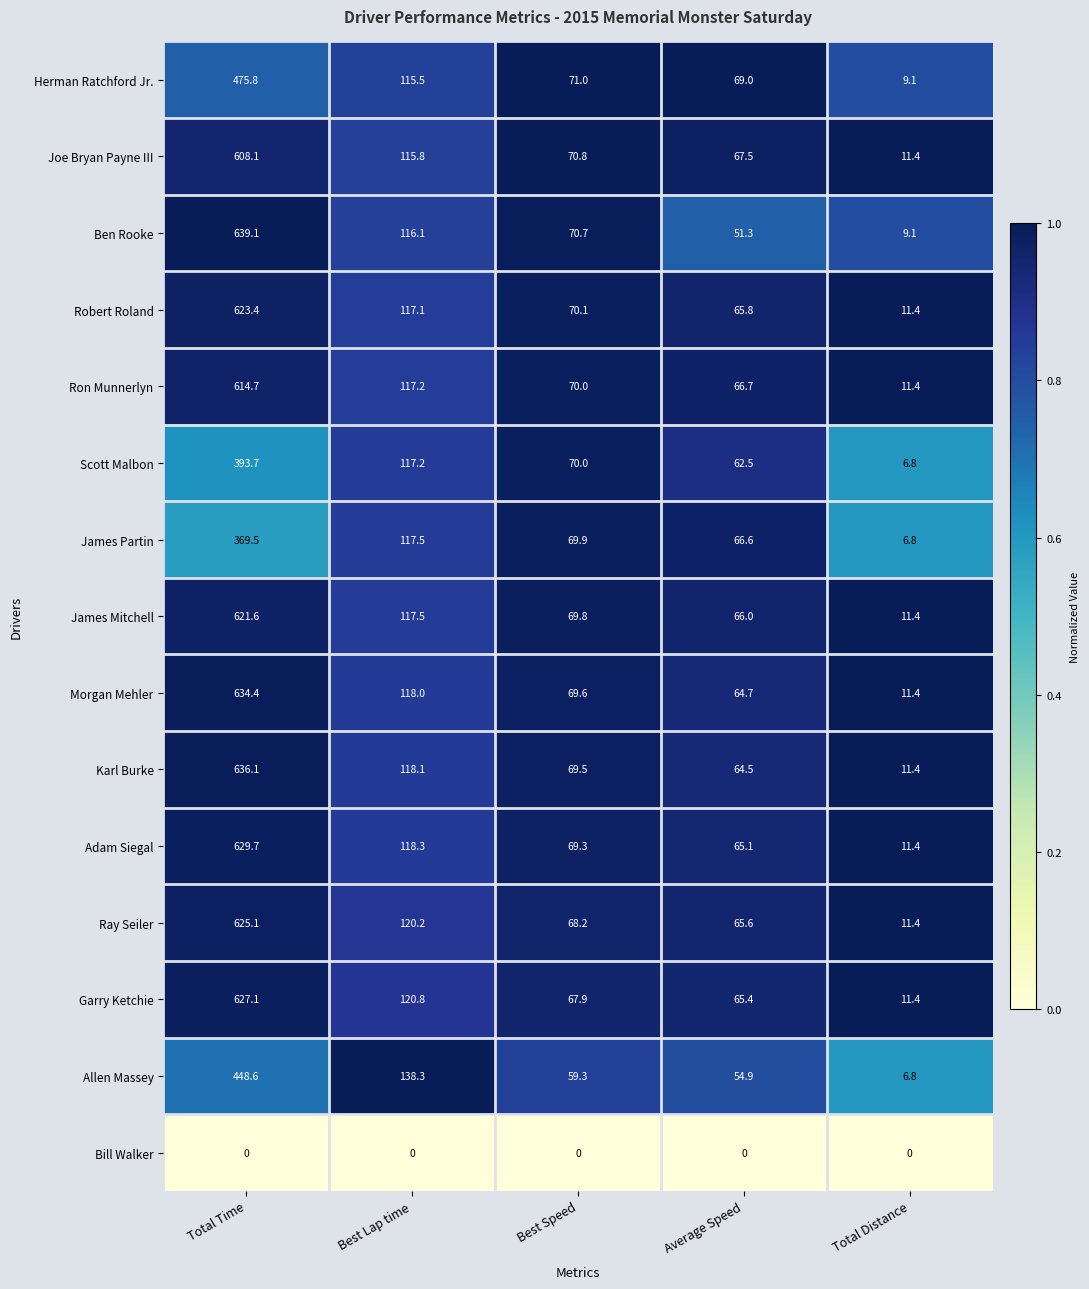

Is it true that Robert Roland equals 117.1 at Best Lap time?

True